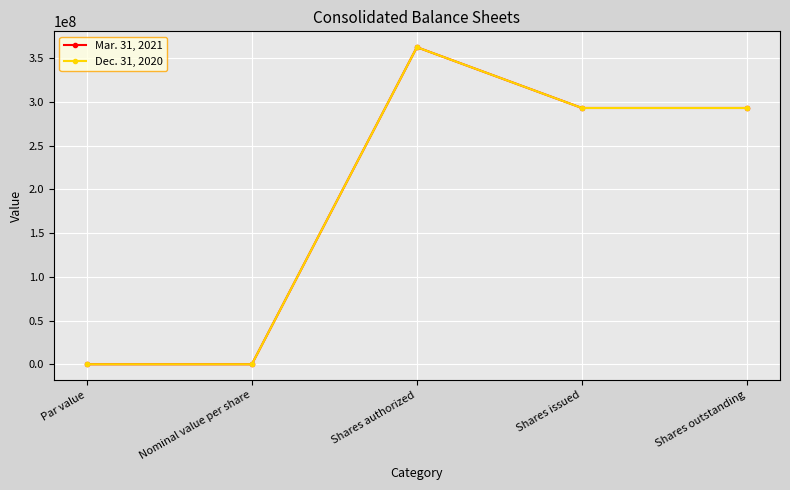

What is the label of the 4th point from the right?

Nominal value per share